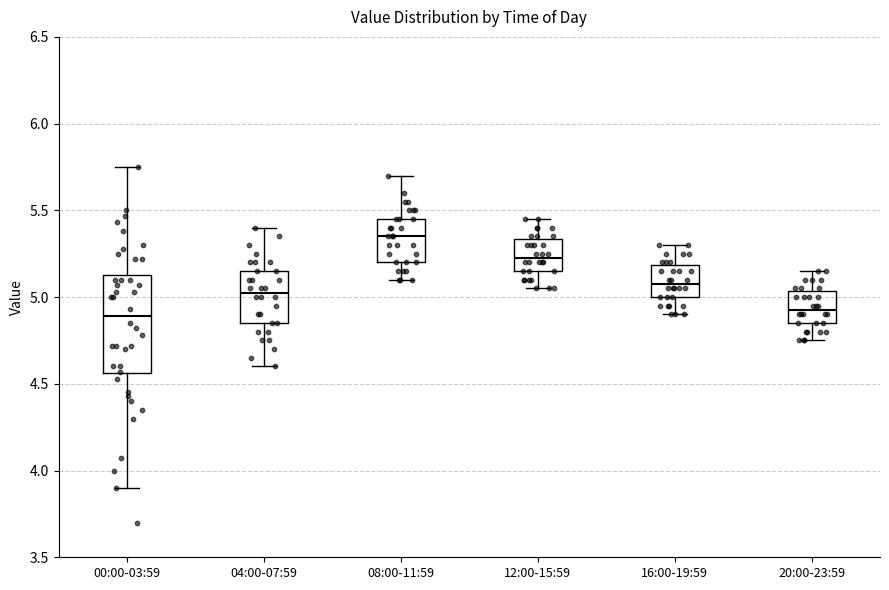

Reading left to right, read every box against the y-axis: the position of its median line, the range the box covers, and the ends of its whiskers. The values are not printed on the chart, so give them approximately, as read against the axis.

00:00-03:59: median 4.90, box 4.55 to 5.15, whiskers 3.90 to 5.75
04:00-07:59: median 5.05, box 4.85 to 5.15, whiskers 4.60 to 5.40
08:00-11:59: median 5.35, box 5.20 to 5.45, whiskers 5.10 to 5.70
12:00-15:59: median 5.25, box 5.15 to 5.35, whiskers 5.05 to 5.45
16:00-19:59: median 5.10, box 5.00 to 5.20, whiskers 4.90 to 5.30
20:00-23:59: median 4.95, box 4.85 to 5.05, whiskers 4.75 to 5.15